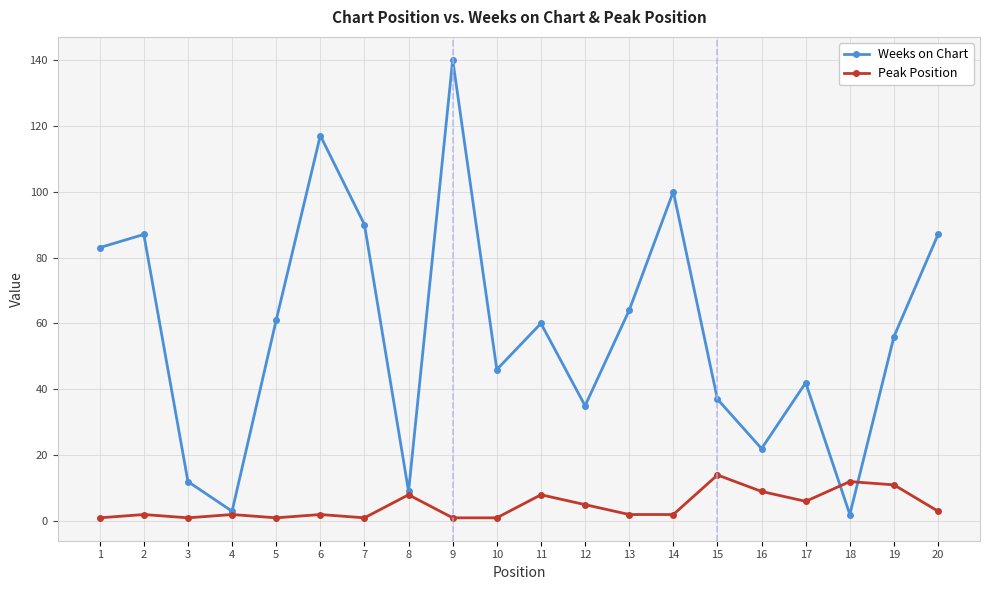

List the series in order of their overall mean, lowest first.

Peak Position, Weeks on Chart